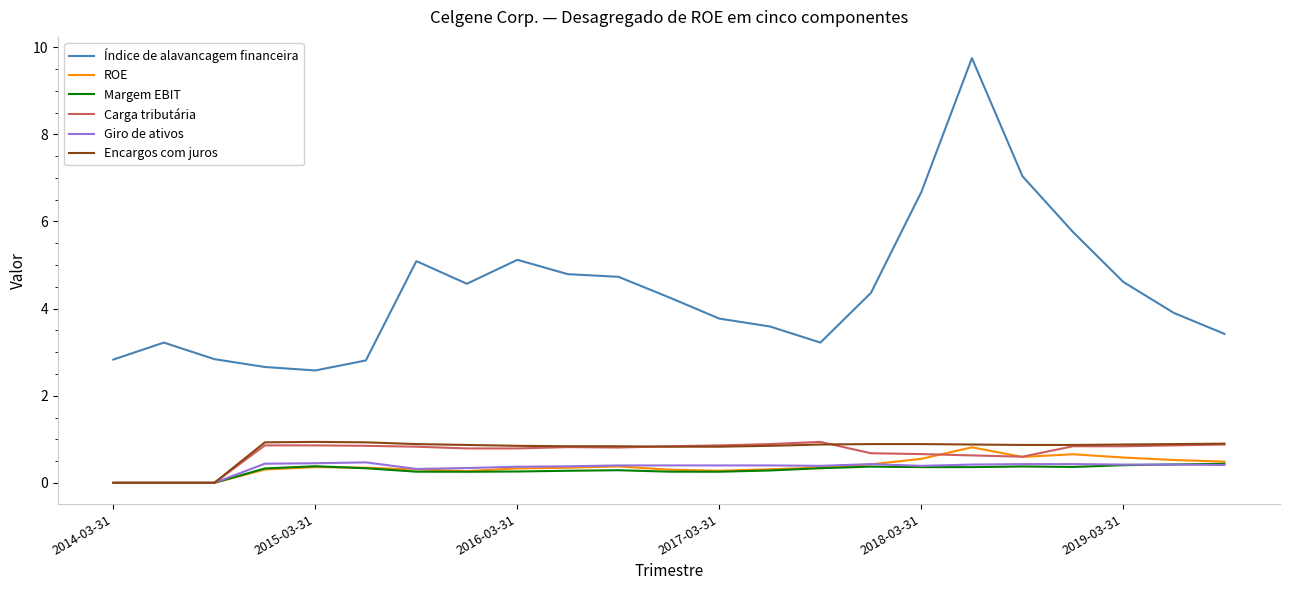

True or false: Índice de alavancagem financeira and Carga tributária intersect in this chart.

False